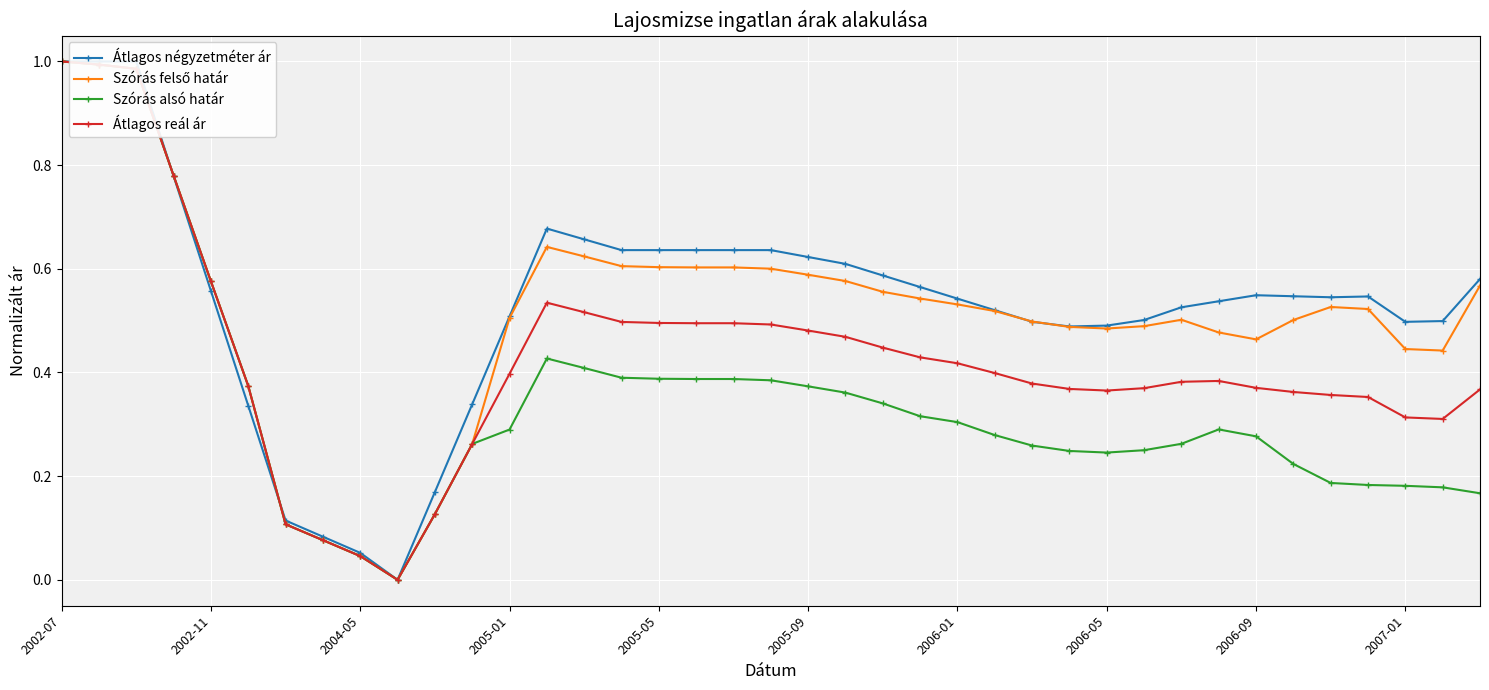

How many positive values does the Átlagos négyzetméter ár series have?

38